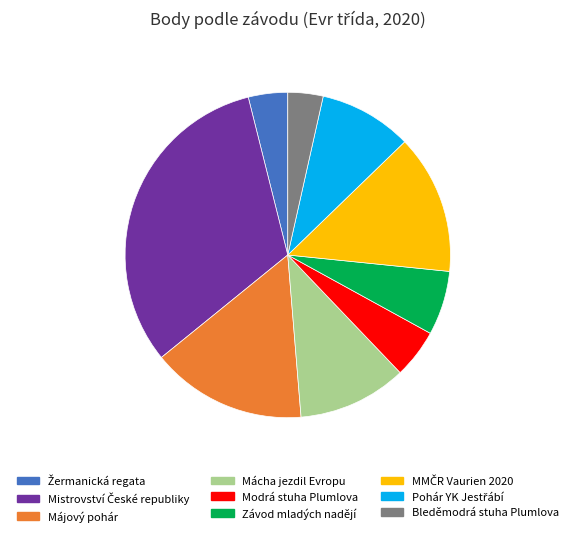

The Modrá stuha Plumlova slice represents 14% of the pie. True or false?

False